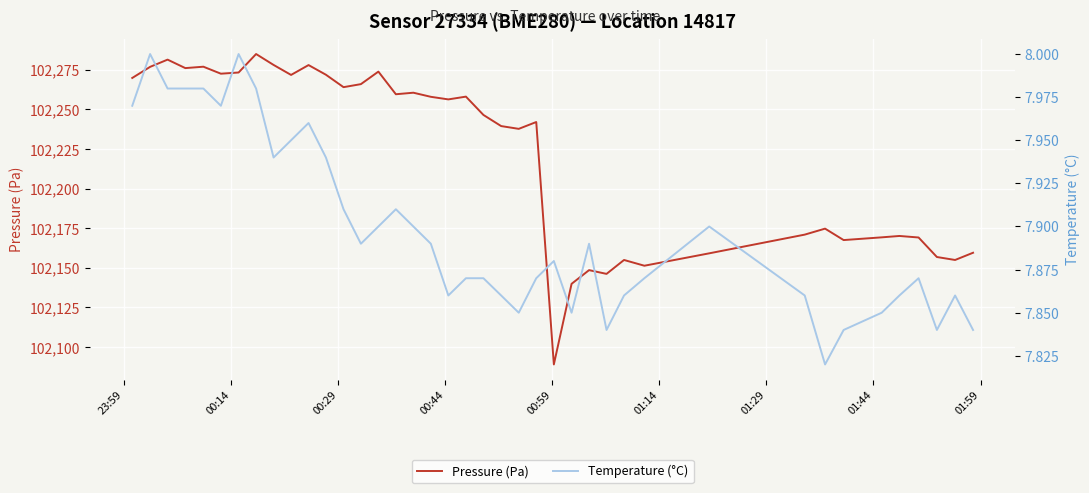

What is the minimum value for Pressure (Pa)?

102089.0